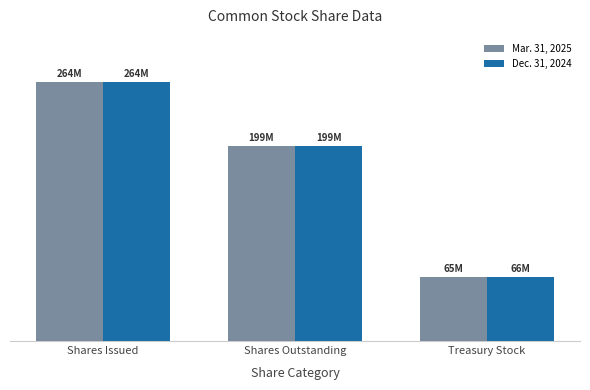

List the series in order of their peak value, highest first.

Mar. 31, 2025, Dec. 31, 2024